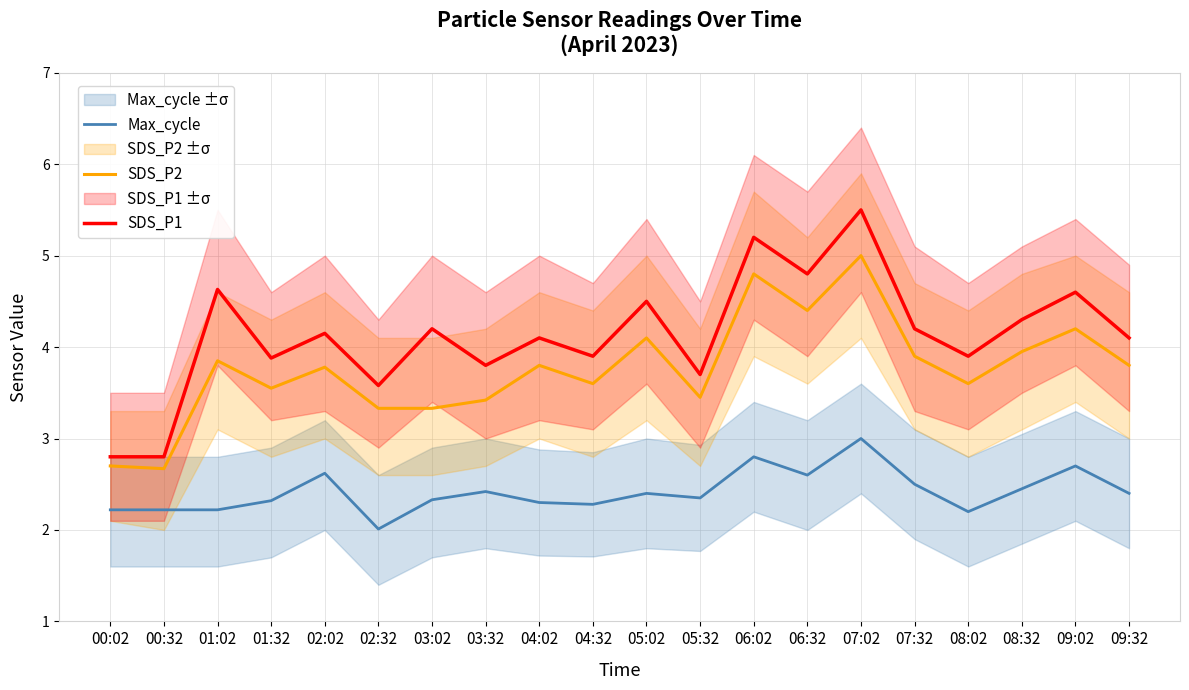

True or false: Max_cycle and SDS_P1 intersect in this chart.

False